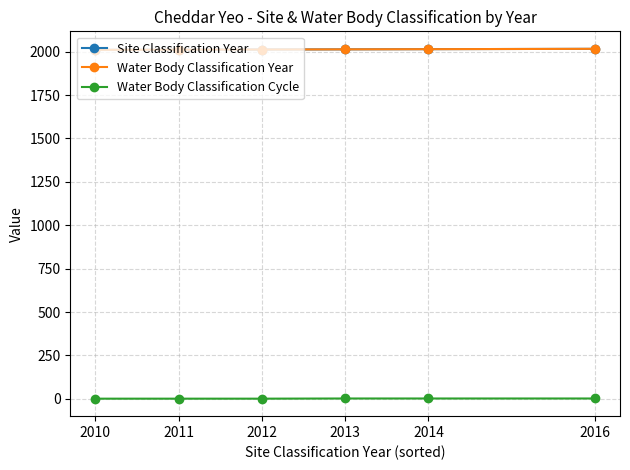

True or false: Water Body Classification Cycle has more than 2 interior local peaks.

False